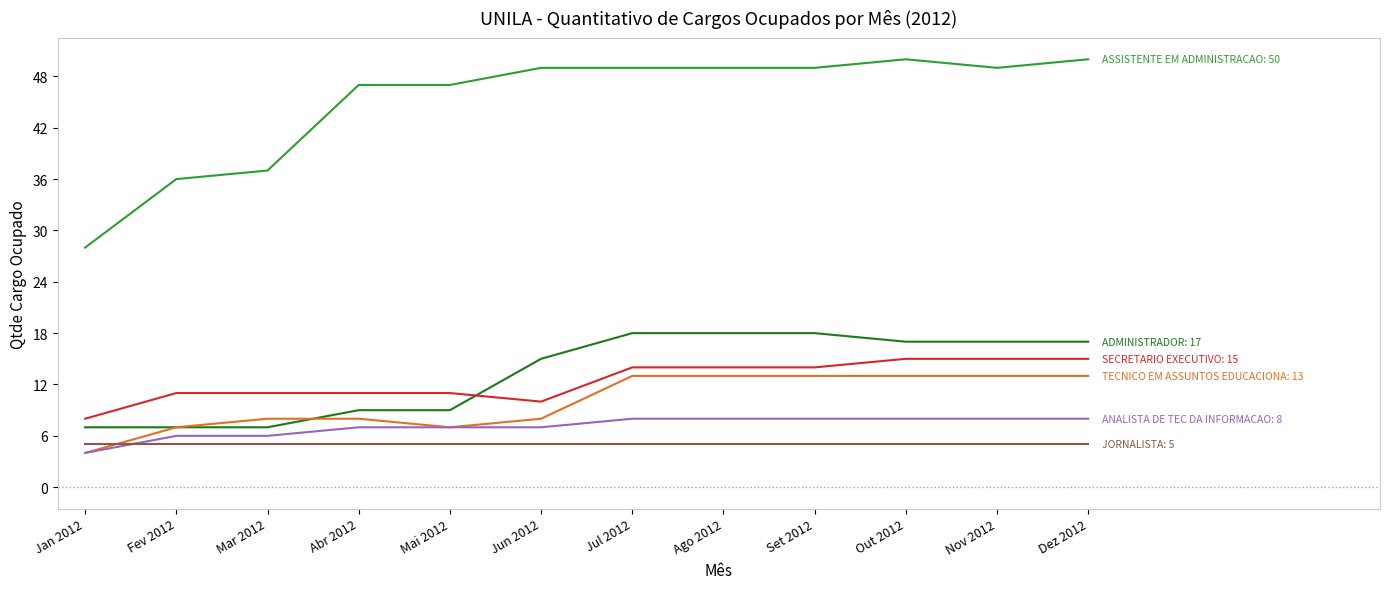

Reading left to right, list all the values displayed in this chart.

ADMINISTRADOR: 7	7	7	9	9	15	18	18	18	17	17	17
ASSISTENTE EM ADMINISTRACAO: 28	36	37	47	47	49	49	49	49	50	49	50
SECRETARIO EXECUTIVO: 8	11	11	11	11	10	14	14	14	15	15	15
TECNICO EM ASSUNTOS EDUCACIONA: 4	7	8	8	7	8	13	13	13	13	13	13
ANALISTA DE TEC DA INFORMACAO: 4	6	6	7	7	7	8	8	8	8	8	8
JORNALISTA: 5	5	5	5	5	5	5	5	5	5	5	5